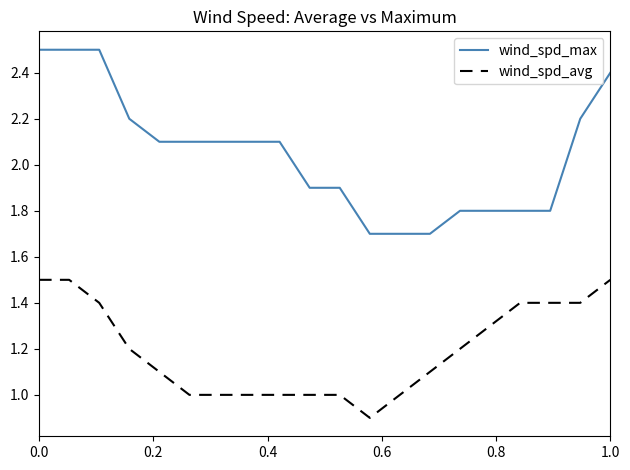

What is the sum of all wind_spd_avg values?

23.9